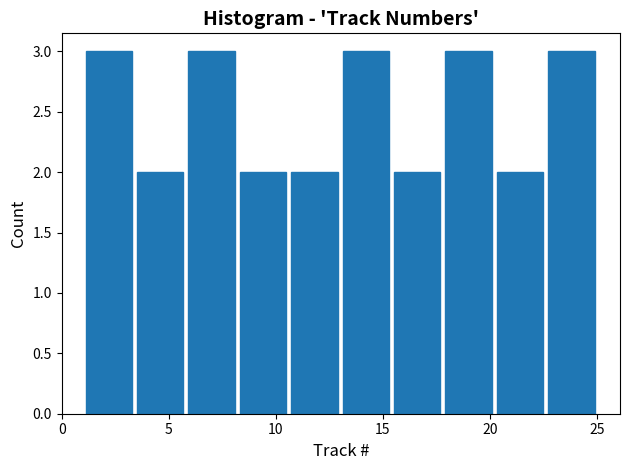

Reading left to right, list every bar in this chart as the range it spans on the x-axis followed by its height. Neither the bar edges nor the heights are printed on the chart, so give them approximately, as read against the axes.

1.0 to 3.4: 3
3.4 to 5.8: 2
5.8 to 8.2: 3
8.2 to 10.6: 2
10.6 to 13.0: 2
13.0 to 15.4: 3
15.4 to 17.8: 2
17.8 to 20.2: 3
20.2 to 22.6: 2
22.6 to 25.0: 3